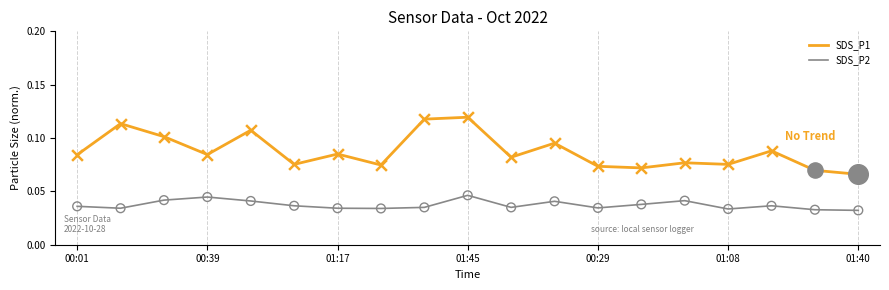

Which series has the largest total across all categories?

SDS_P1